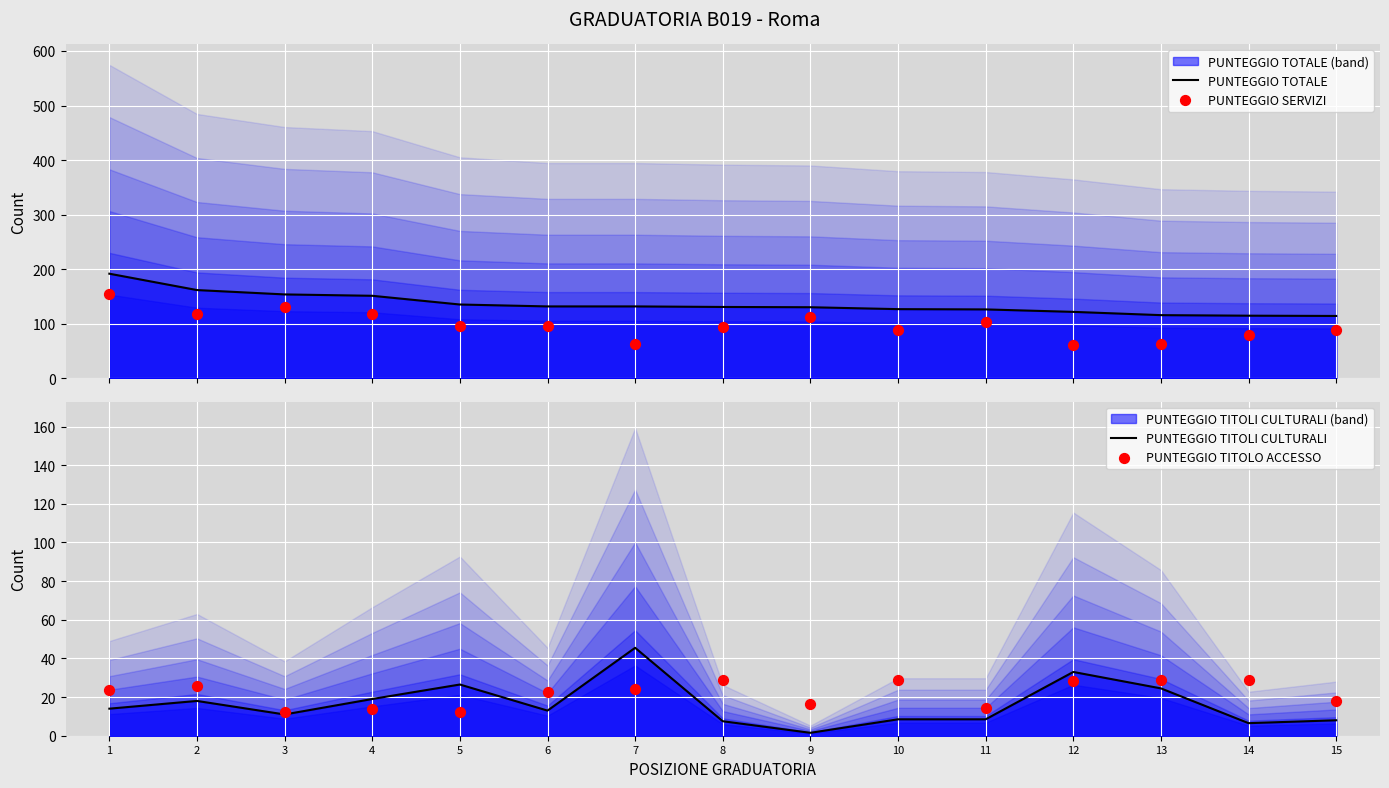

What is the total value across all series at 13?

231.0